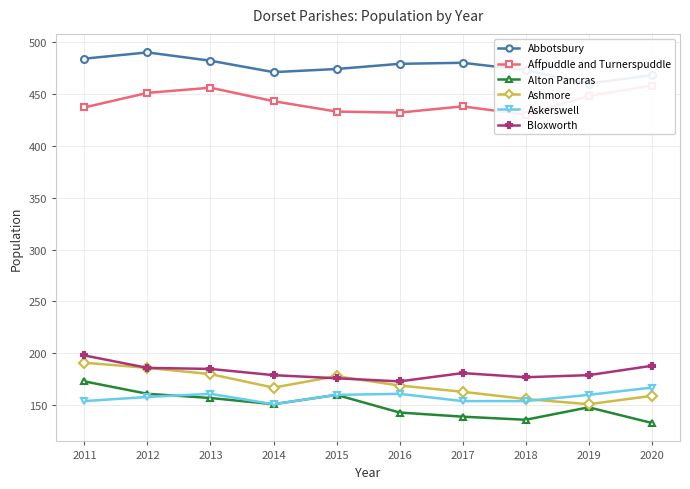

Reading left to right, transcribe all the data shown in this chart.

Abbotsbury: 2011=484	2012=490	2013=482	2014=471	2015=474	2016=479	2017=480	2018=473	2019=460	2020=468
Affpuddle and Turnerspuddle: 2011=437	2012=451	2013=456	2014=443	2015=433	2016=432	2017=438	2018=430	2019=448	2020=458
Alton Pancras: 2011=173	2012=161	2013=157	2014=151	2015=160	2016=143	2017=139	2018=136	2019=148	2020=133
Ashmore: 2011=191	2012=186	2013=180	2014=167	2015=178	2016=169	2017=163	2018=156	2019=151	2020=159
Askerswell: 2011=154	2012=158	2013=161	2014=151	2015=160	2016=161	2017=154	2018=154	2019=160	2020=167
Bloxworth: 2011=198	2012=186	2013=185	2014=179	2015=176	2016=173	2017=181	2018=177	2019=179	2020=188